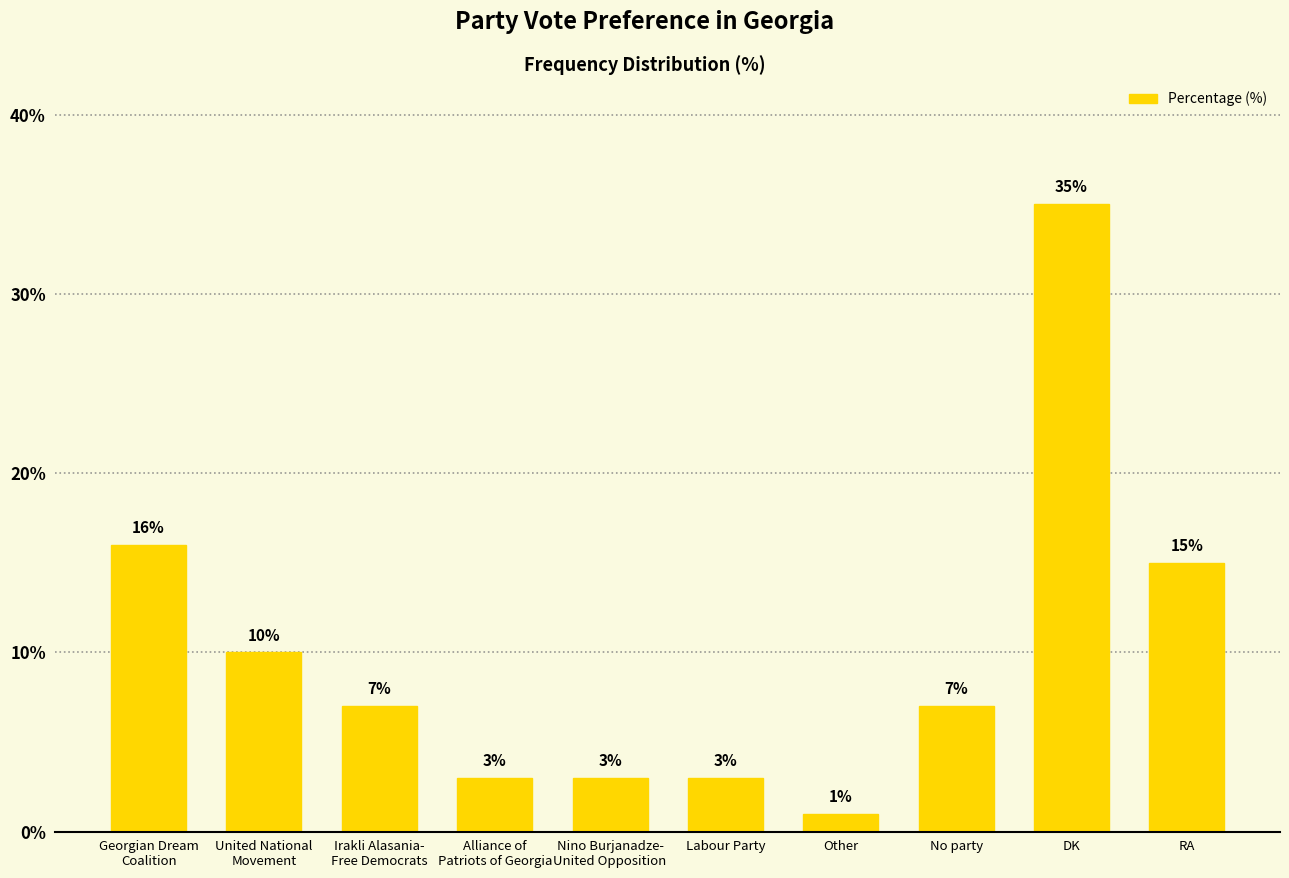

What is the sum of all values?

100